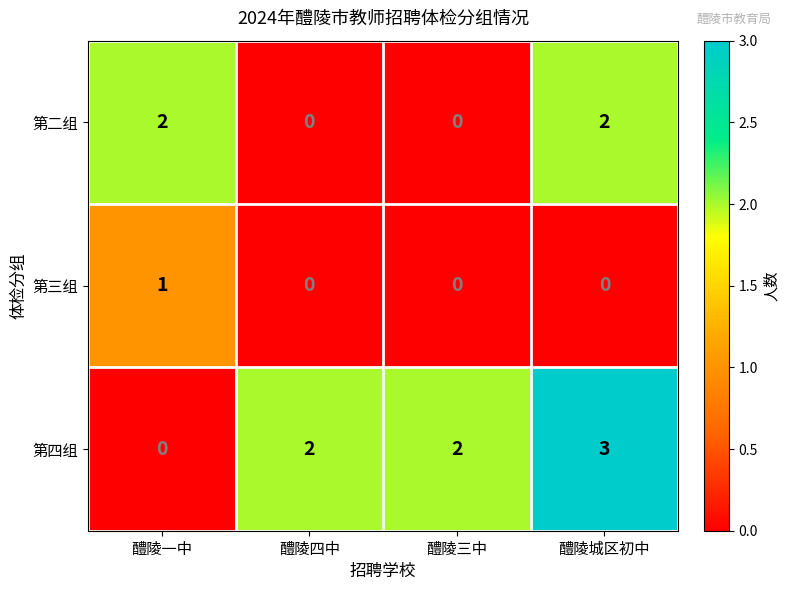

What is the sum of all 第二组 values?

4